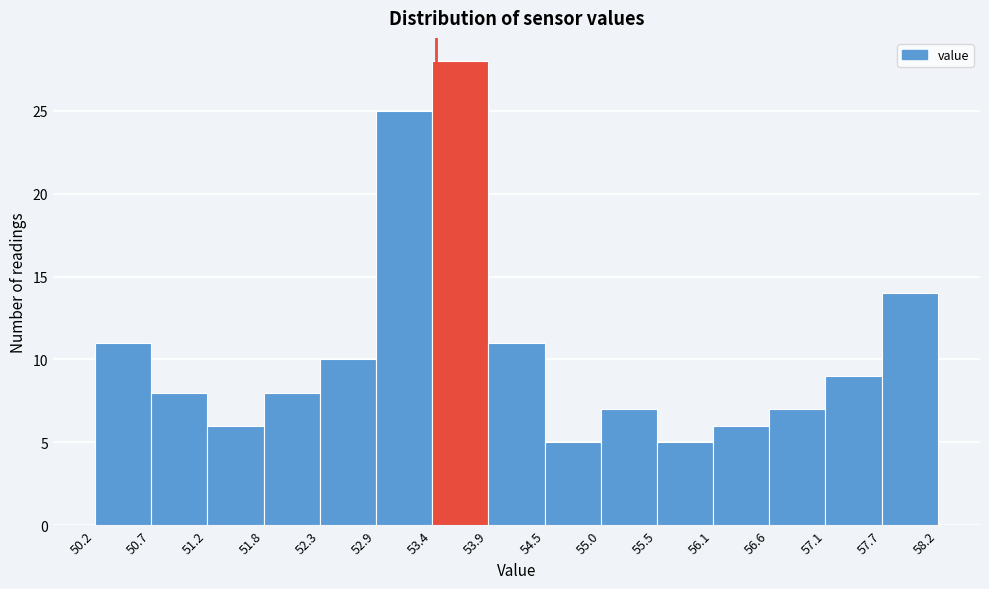

Reading left to right, transcribe this chart: for each bar, give the range it covers on the x-axis and its height. The values are not printed on the chart, so give them approximately, as read against the axis.

50.2 to 50.7: 11
50.7 to 51.2: 8
51.2 to 51.8: 6
51.8 to 52.3: 8
52.3 to 52.9: 10
52.9 to 53.4: 25
53.4 to 53.9: 28
53.9 to 54.5: 11
54.5 to 55.0: 5
55.0 to 55.5: 7
55.5 to 56.1: 5
56.1 to 56.6: 6
56.6 to 57.1: 7
57.1 to 57.7: 9
57.7 to 58.2: 14